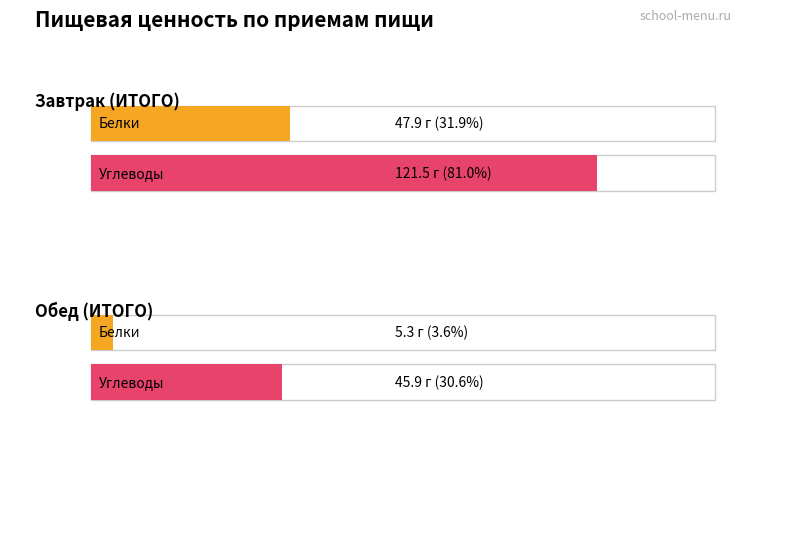

What is the label of the 1st bar from the right?

Обед (ИТОГО)